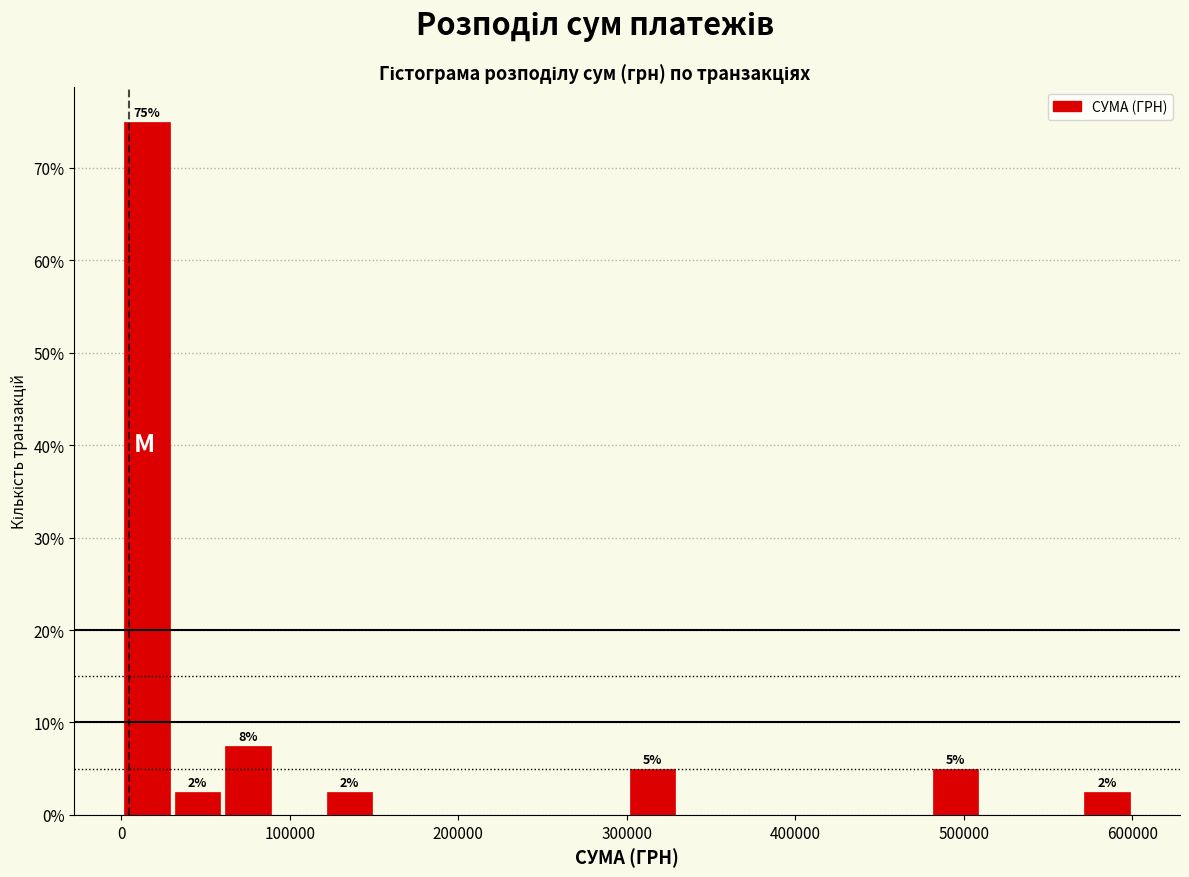

Around what value on the x-axis is the tallest bar? Give the approximate position of its centre, as read against the axis.

20000